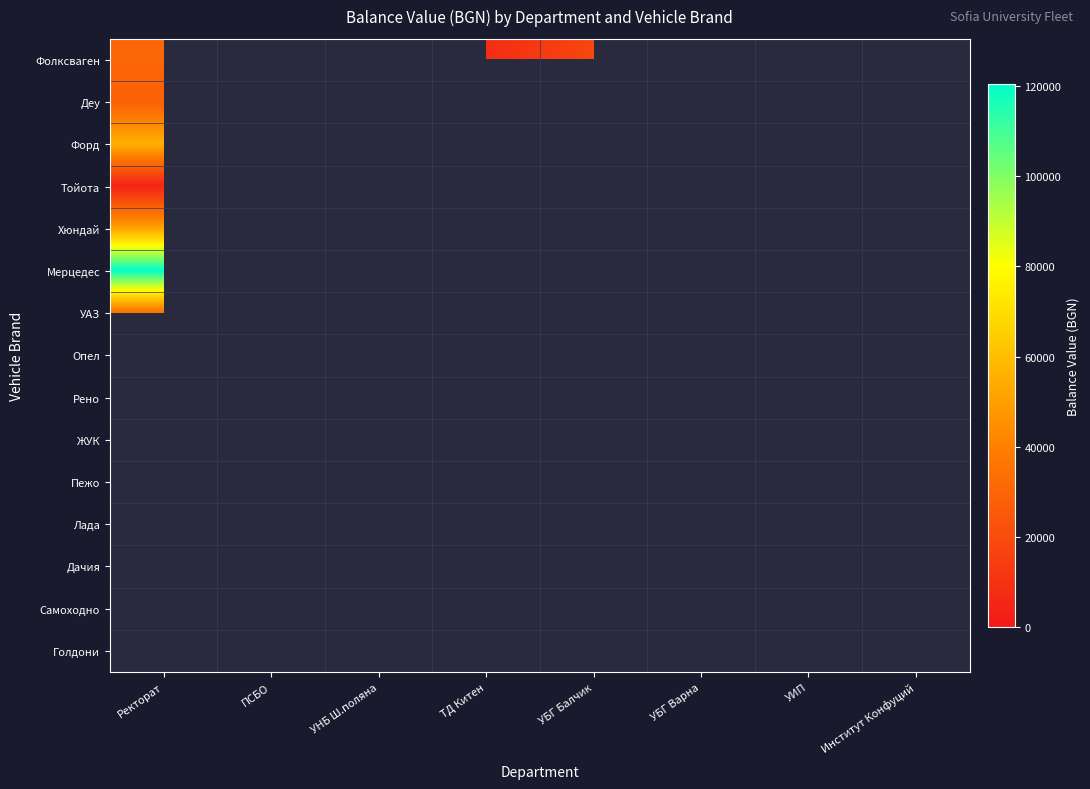

What is the greatest value displayed?

120470.0